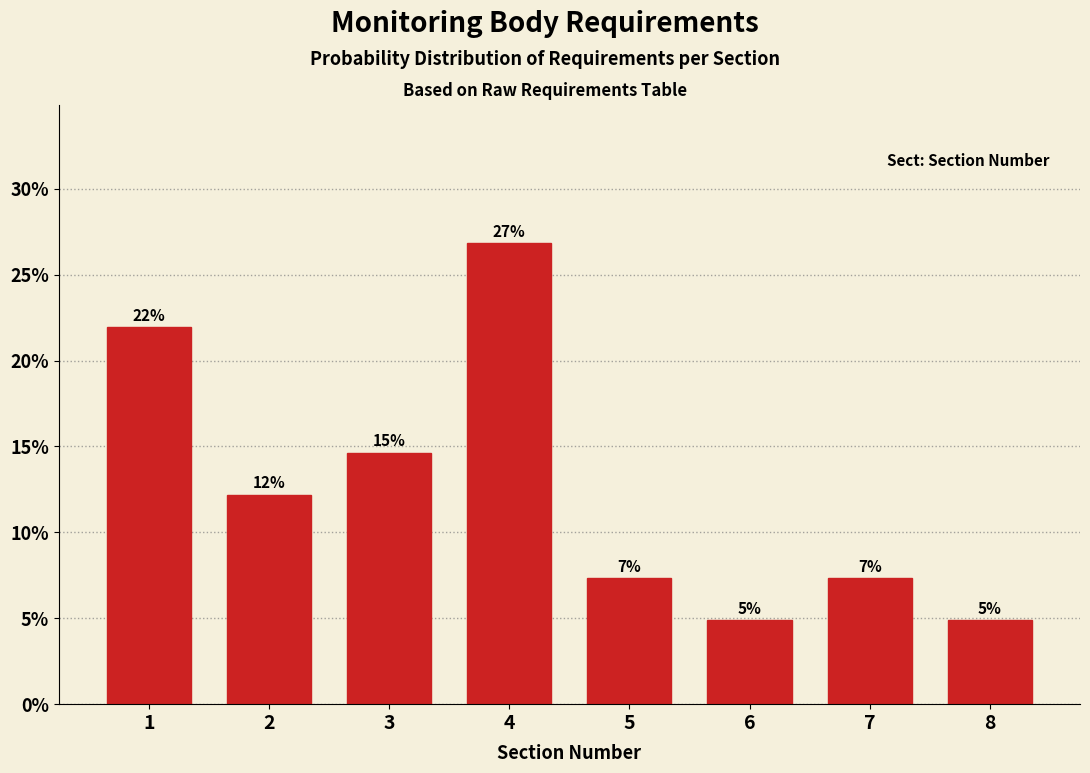

Does the chart contain any negative values?

No